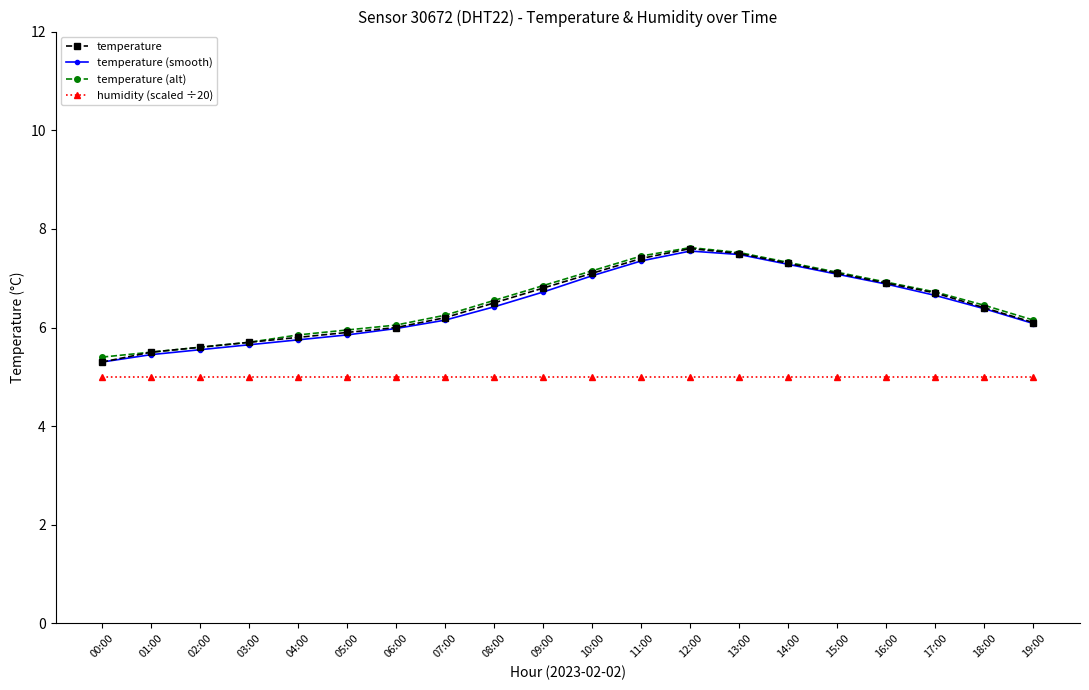

Where is temperature nearest to the value 6?

06:00